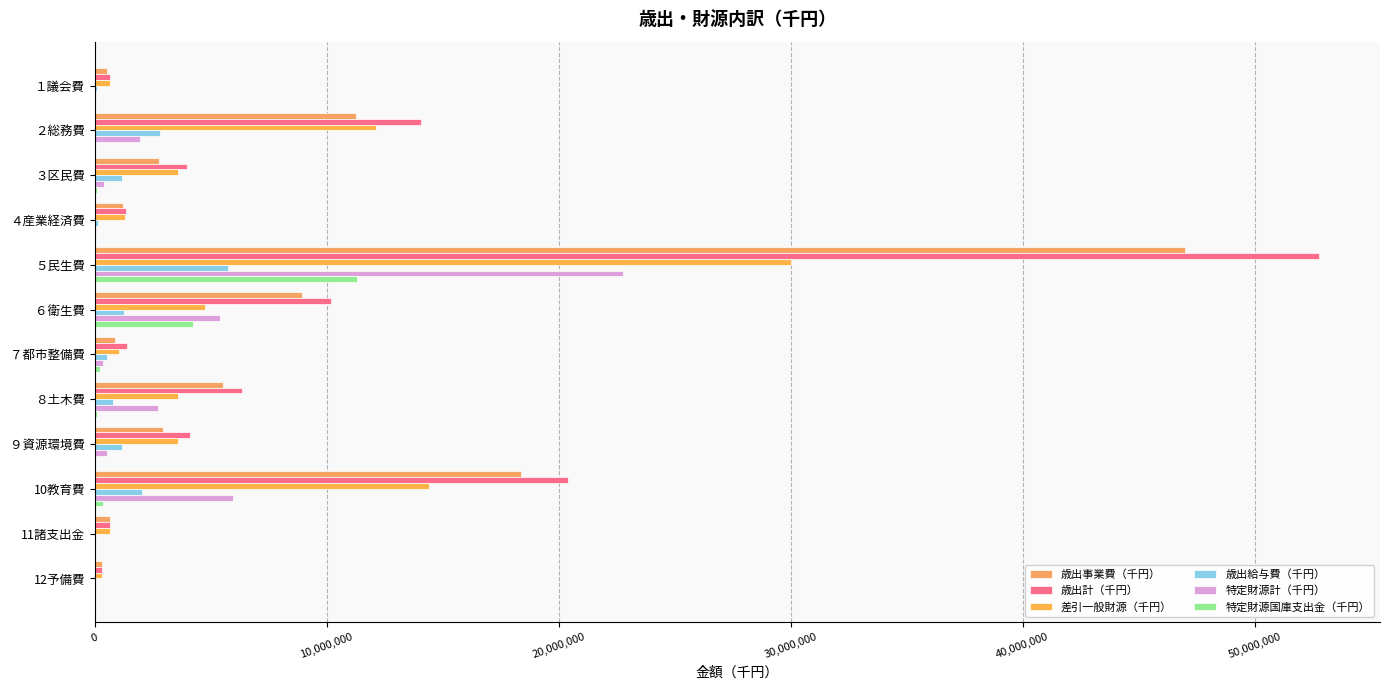

How many data points does each series have?

12